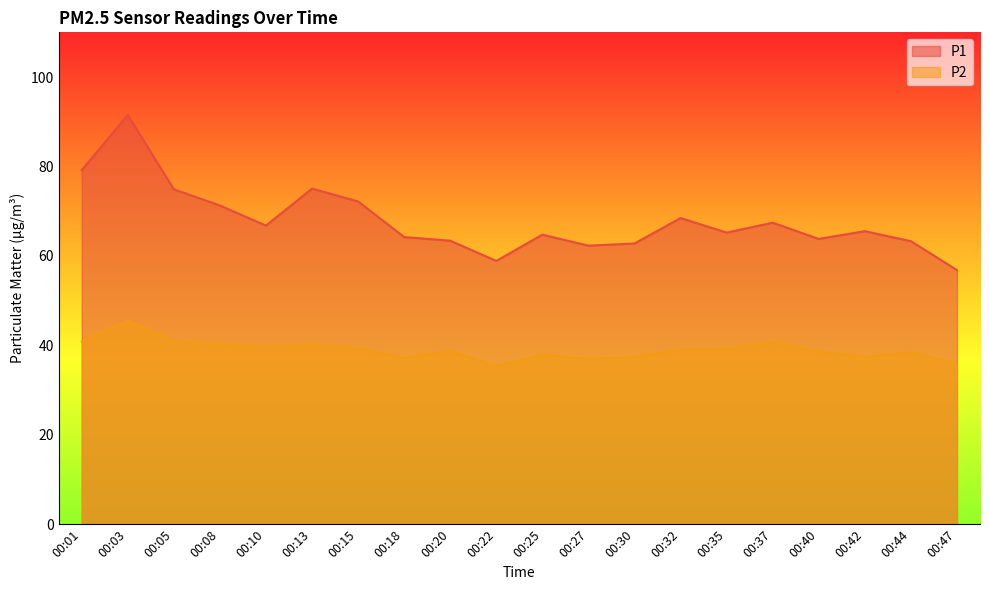

How many interior local valleys does the P2 series have?

5